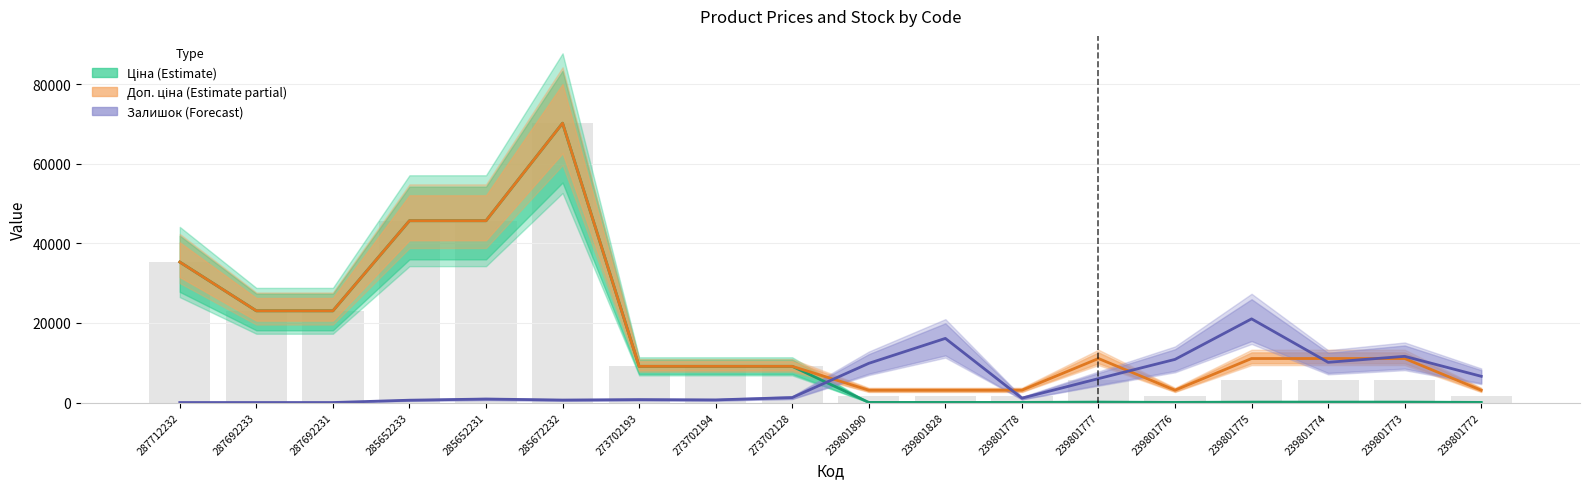

Where does the Залишок (Forecast) series first go above 1244?

273702128